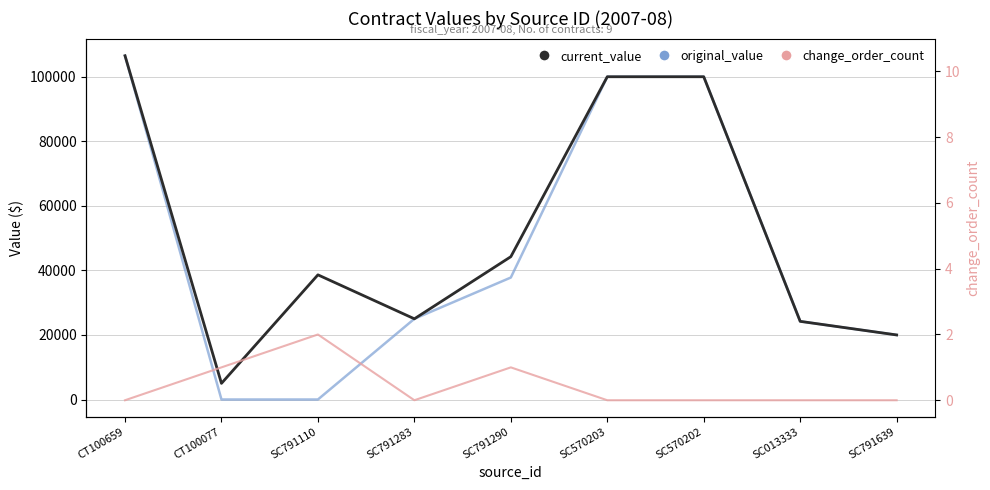

Which series changed the most between SC570202 and SC791639?

current_value